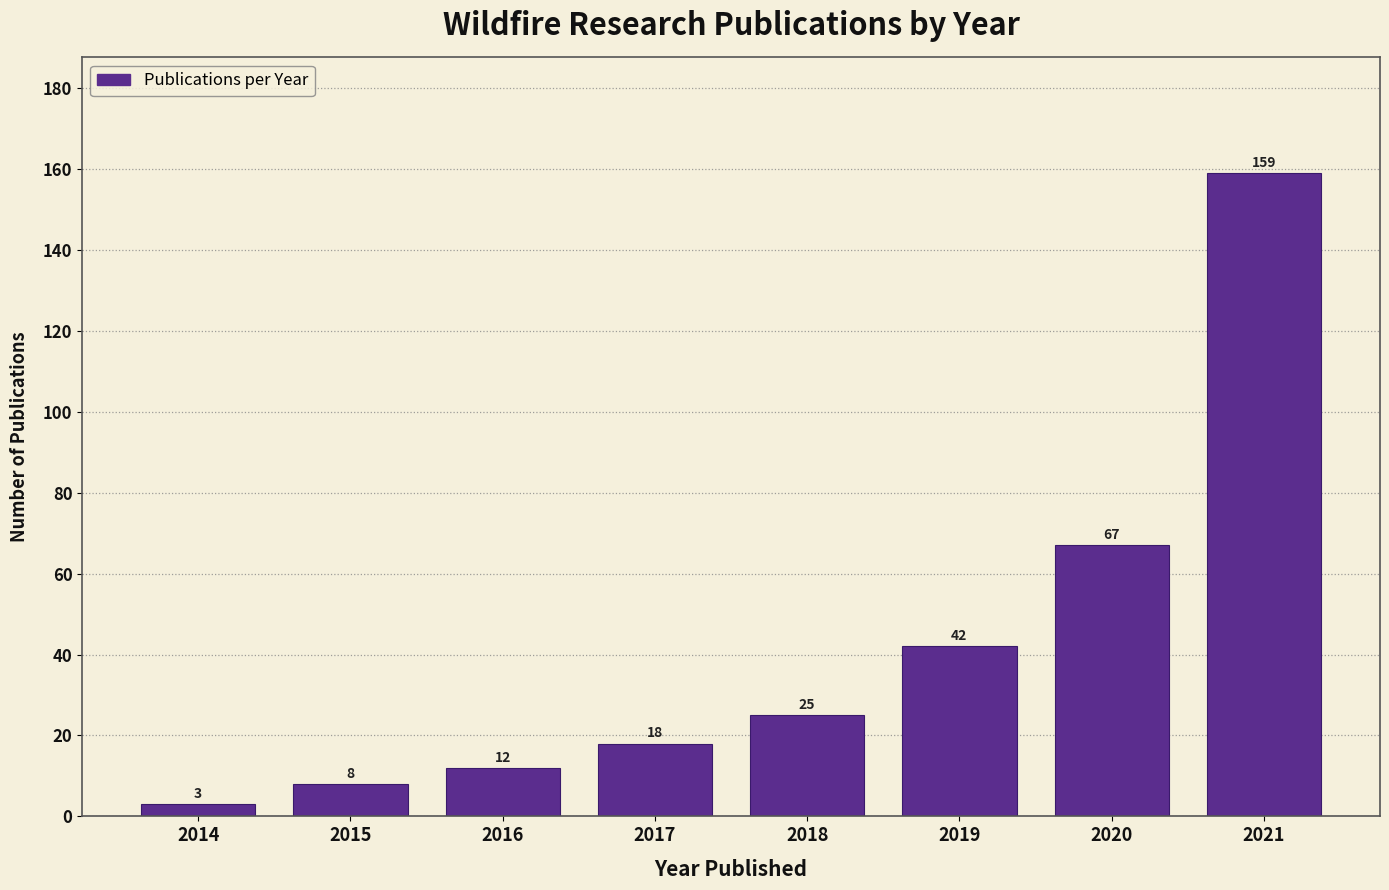

Reading left to right, extract all data points from this chart.

3	8	12	18	25	42	67	159